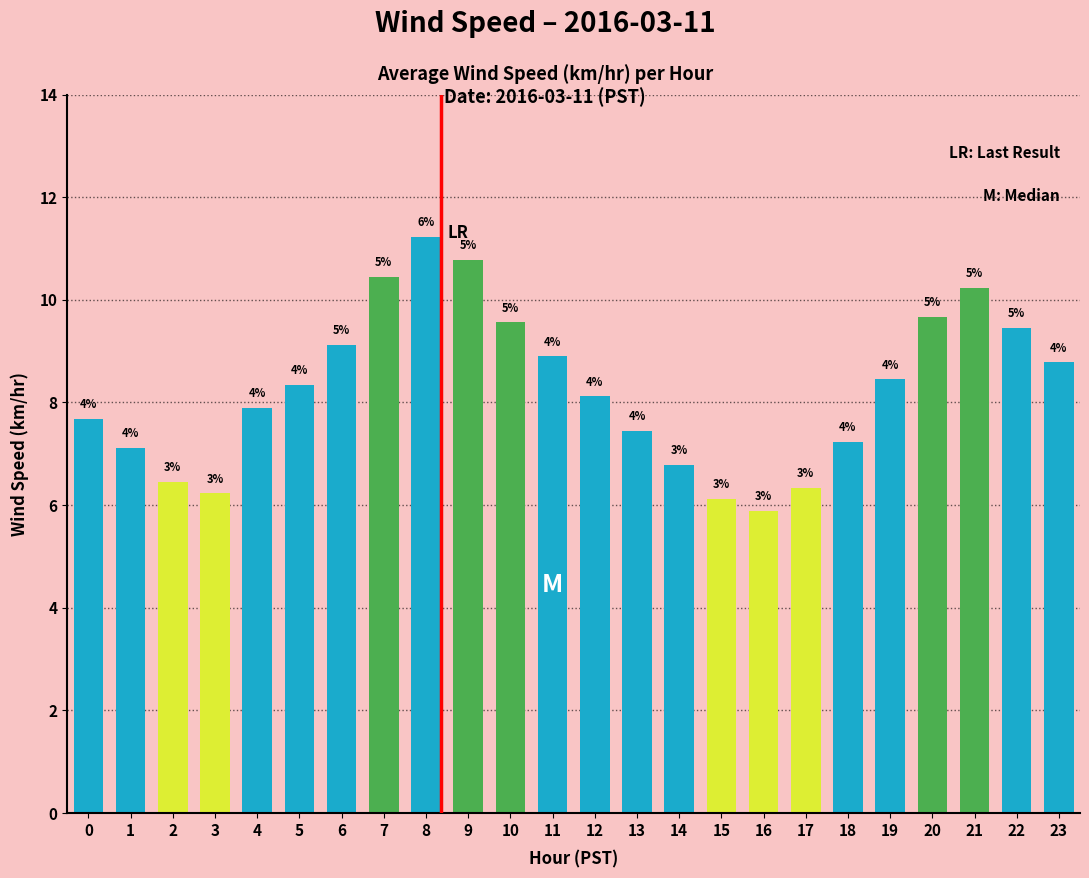

How many bars are there in total?

24